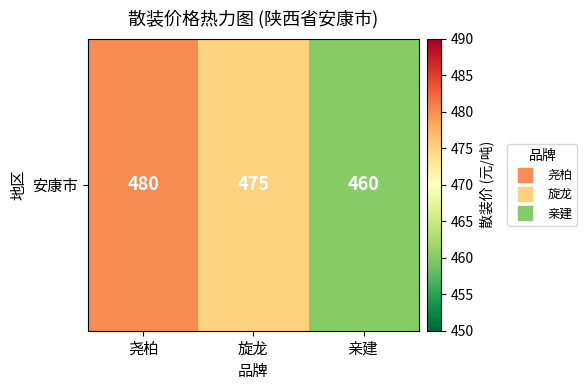

Reading right to left, what are all the values shown in this chart?

亲建=460	旋龙=475	尧柏=480